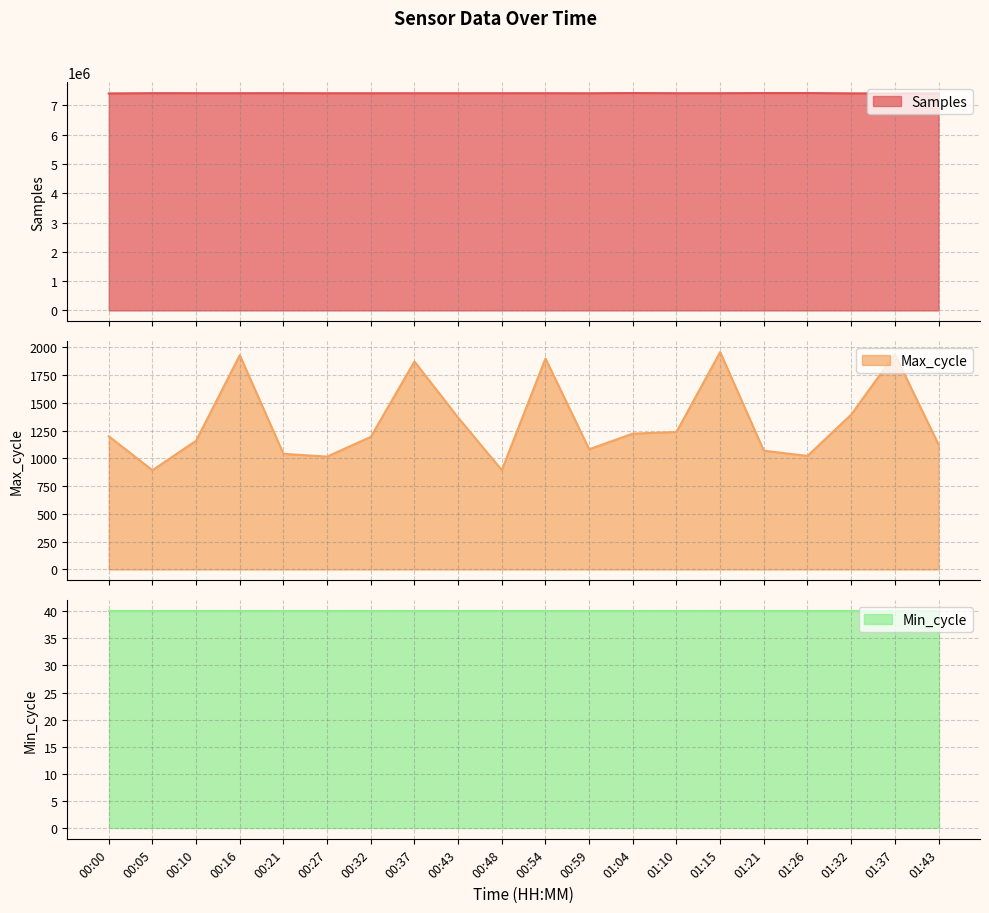

What is the difference between the maximum and minimum values in the Samples series?

14302